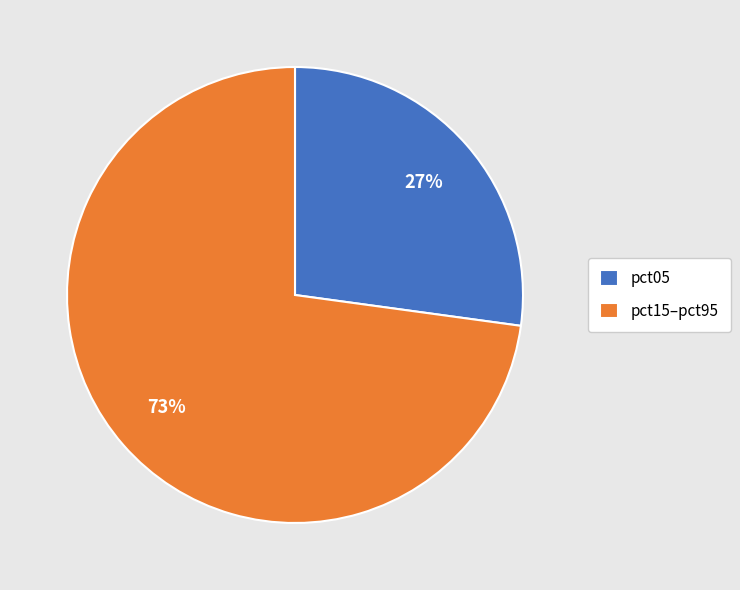

Is there any slice that represents more than half of the pie?

Yes